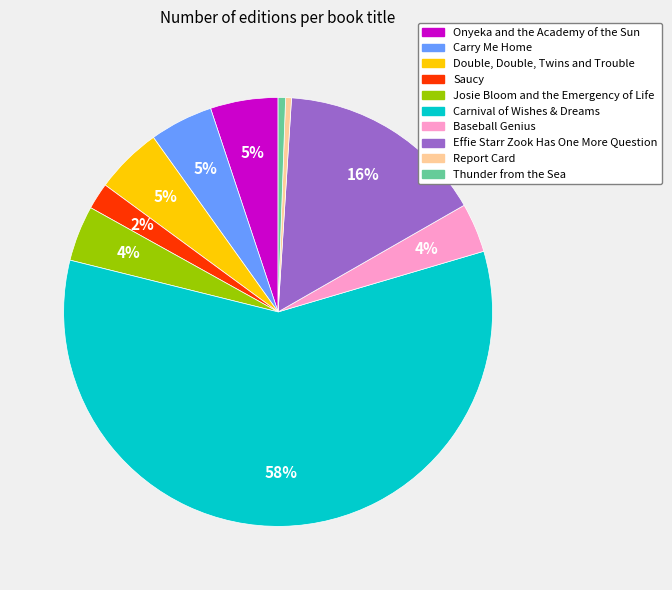

Is it true that Double, Double, Twins and Trouble is 12% of the pie?

False